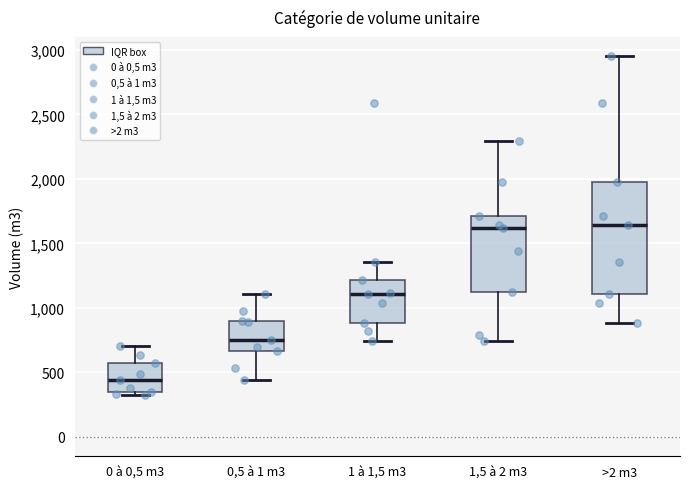

Reading left to right, transcribe this box plot: for each box, give where its median line is, the range the box spans, and where its two whiskers end, as read against the y-axis. The values are not printed on the chart, so give them approximately, as read against the axis.

0 à 0,5 m3: median 450, box 350 to 550, whiskers 350 (just below the box's lower edge) to 700
0,5 à 1 m3: median 750, box 650 to 900, whiskers 450 to 1100
1 à 1,5 m3: median 1100, box 900 to 1200, whiskers 750 to 1350
1,5 à 2 m3: median 1600, box 1150 to 1700, whiskers 750 to 2300
>2 m3: median 1650, box 1100 to 2000, whiskers 900 to 2950